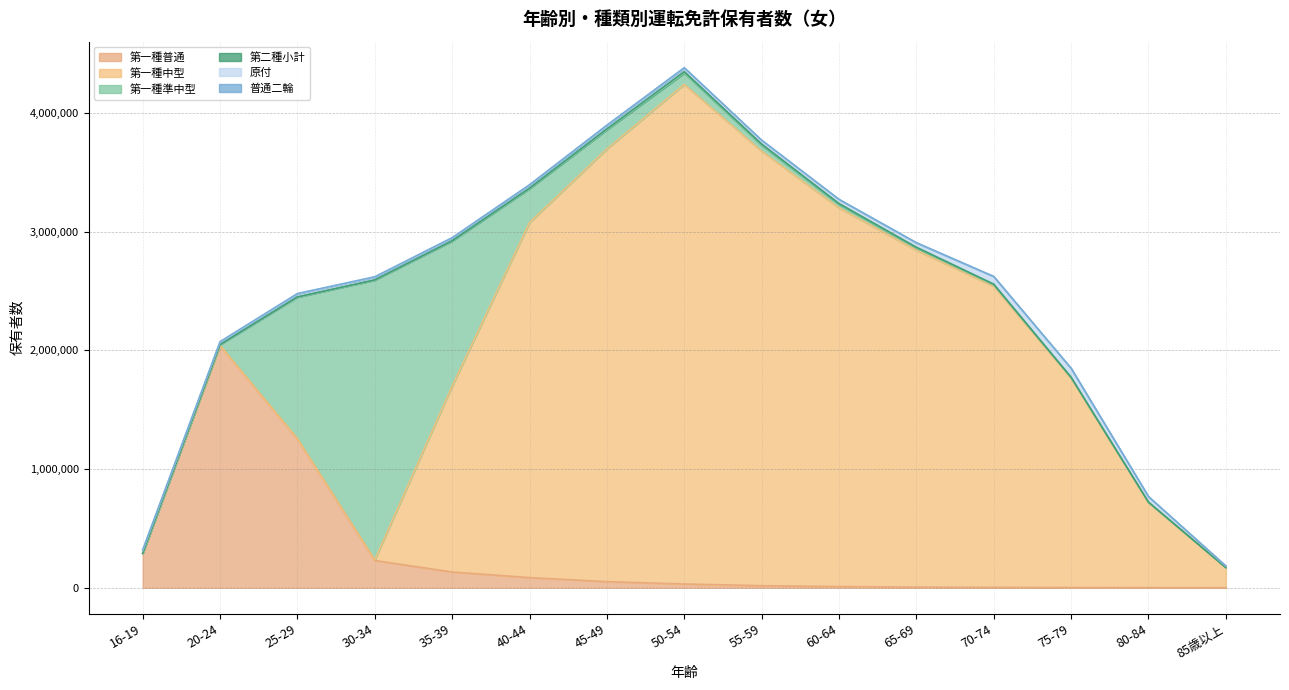

At which label does 普通二輪 reach its minimum?

85歳以上